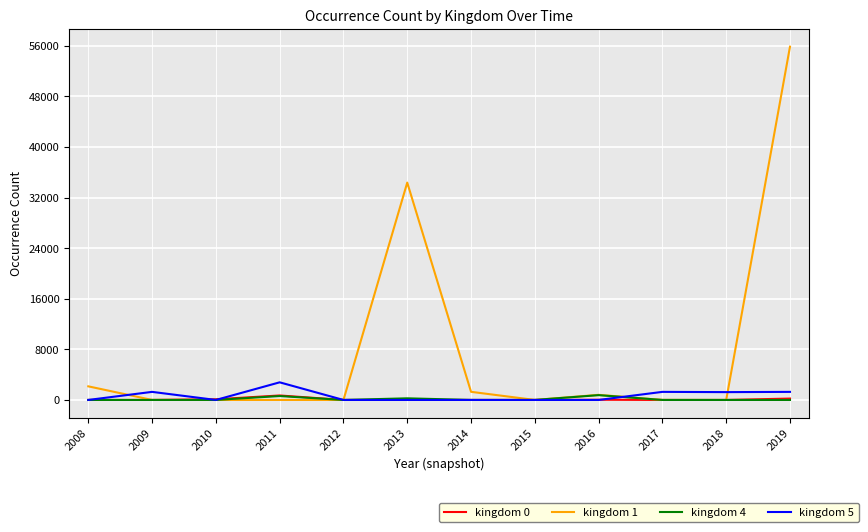

What is the maximum value shown in the chart?

55868